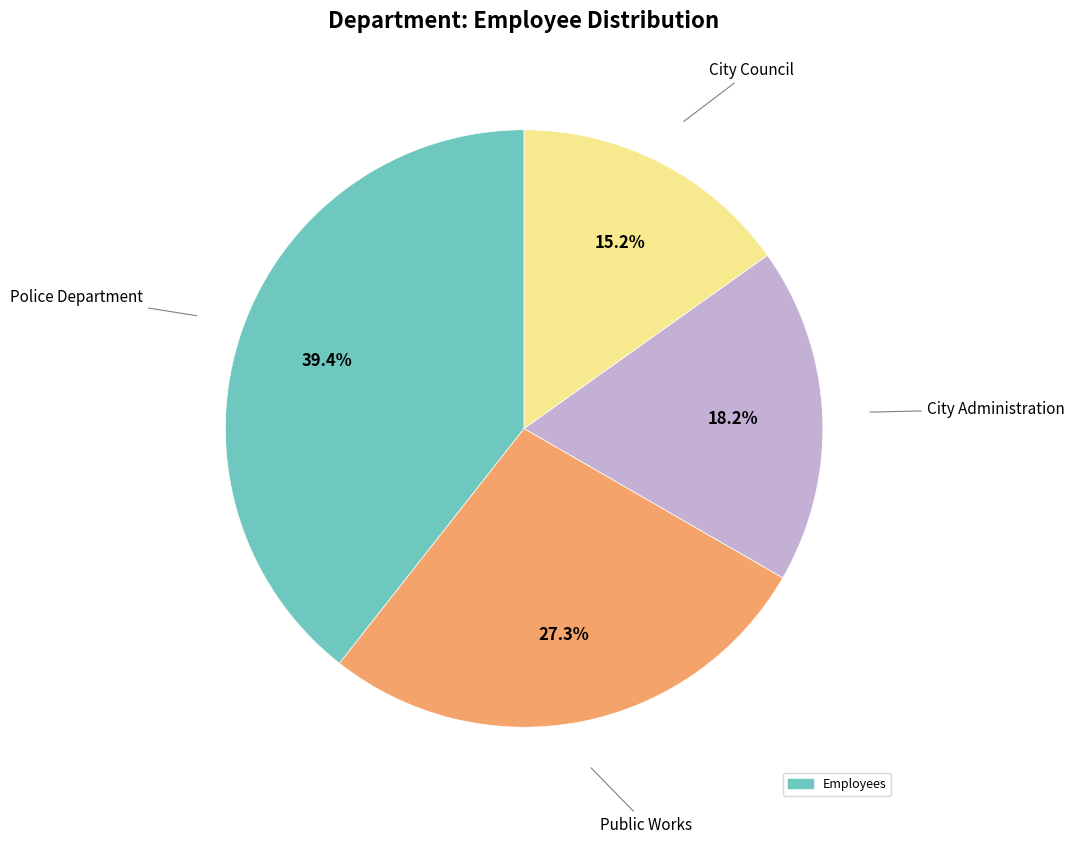

Is there any slice that represents more than half of the pie?

No